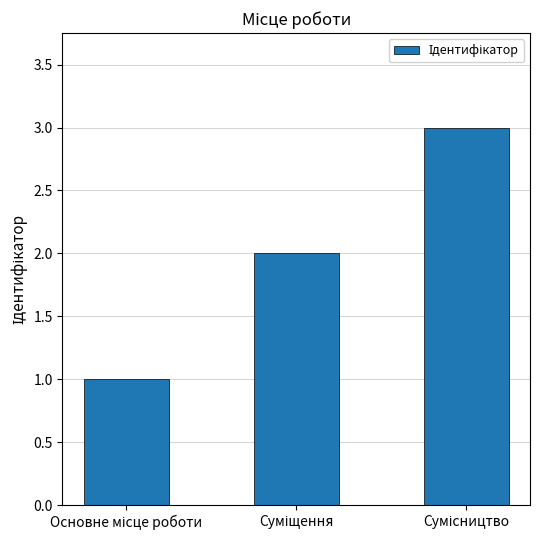

What is the greatest value displayed?

3